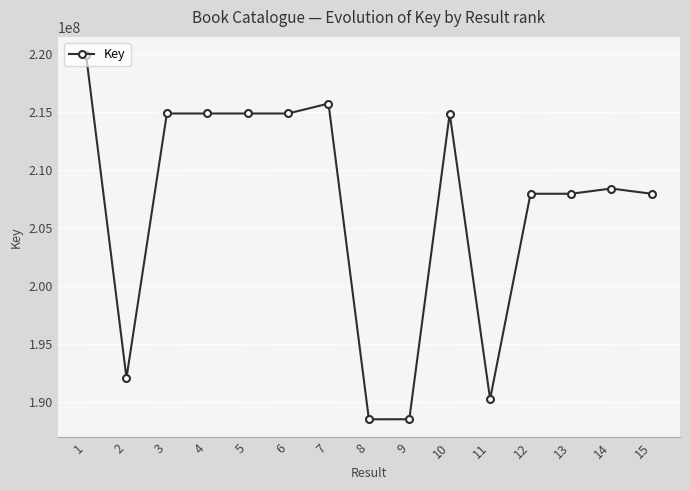

Which has a higher value, 5 or 8?

5